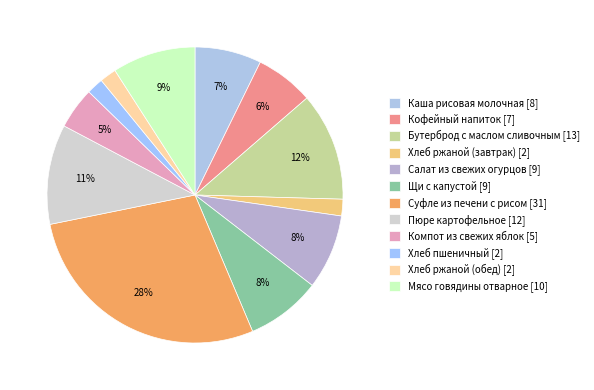

Is there a majority slice in this chart?

No